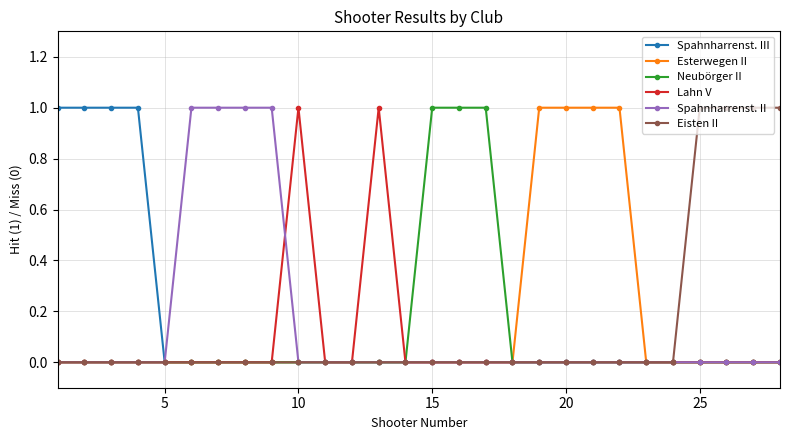

How many series are shown in this chart?

6